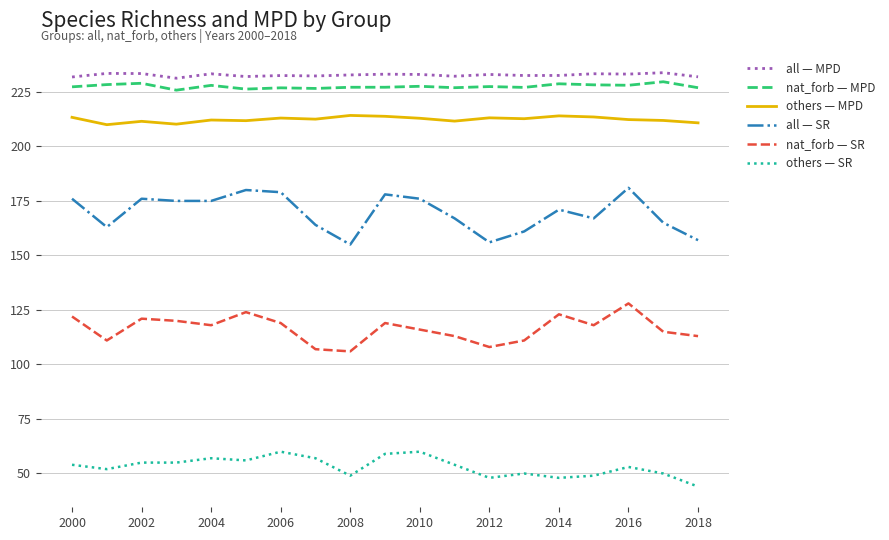

What is the difference between the maximum and minimum values in the all — SR series?

26.0